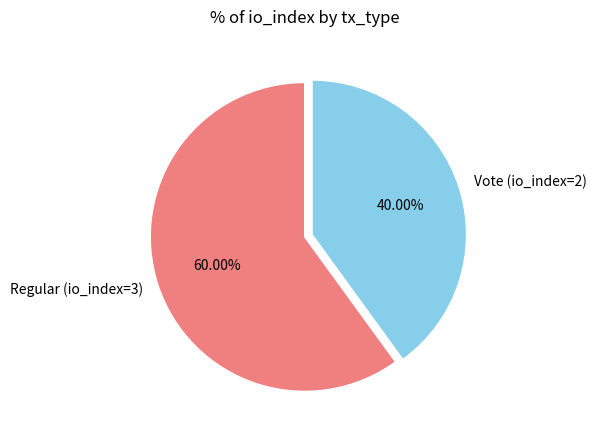

Rank the categories by value from highest to lowest.

Regular (io_index=3), Vote (io_index=2)